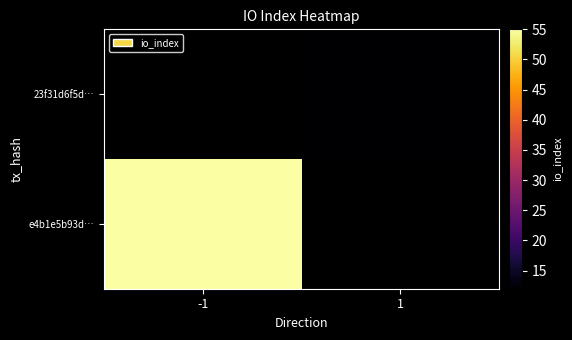

Is it true that e4b1e5b93d… equals 11.2 at -1?

False